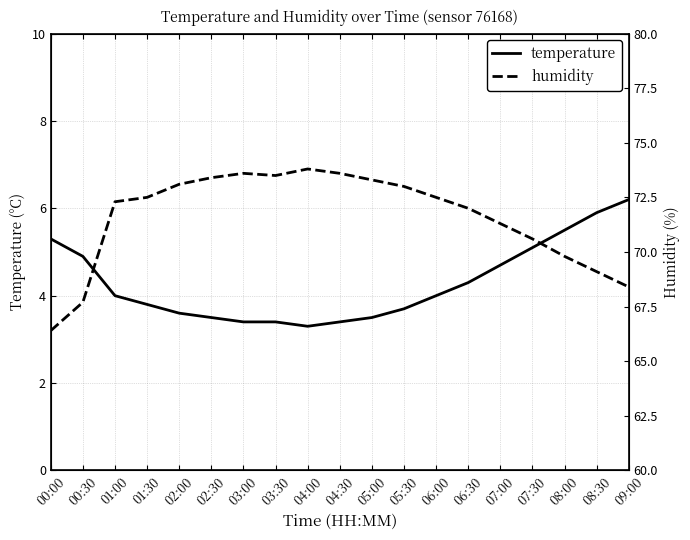

What position from the left is 08:00?

17